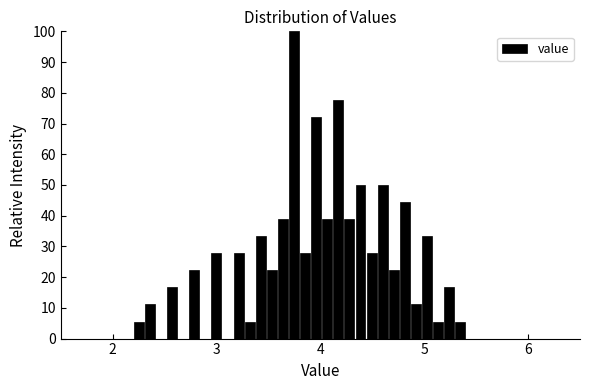

Read against the x-axis, roughly where is the centre of the tallest bar?

3.7